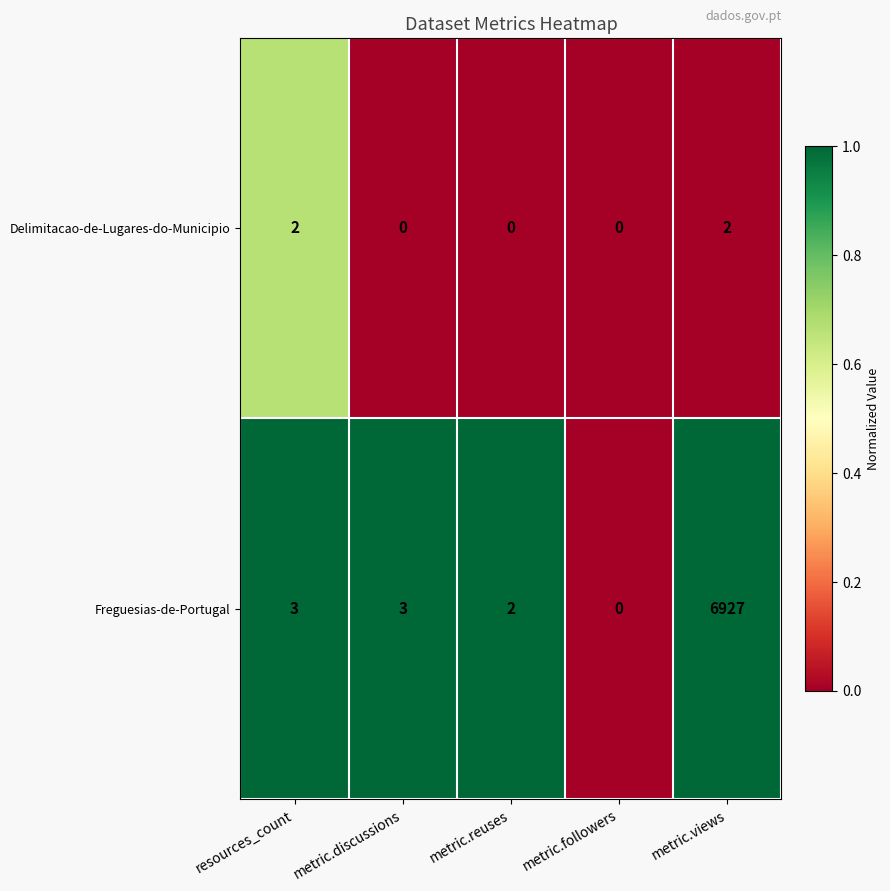

At which category is the sum across all series the highest?

metric.views